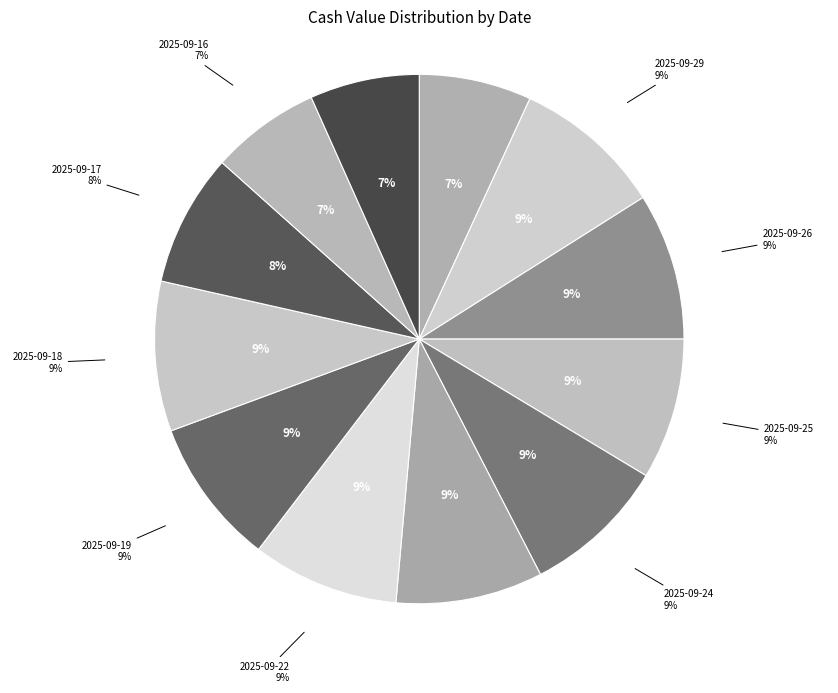

Which slice is the largest?

2025-09-29